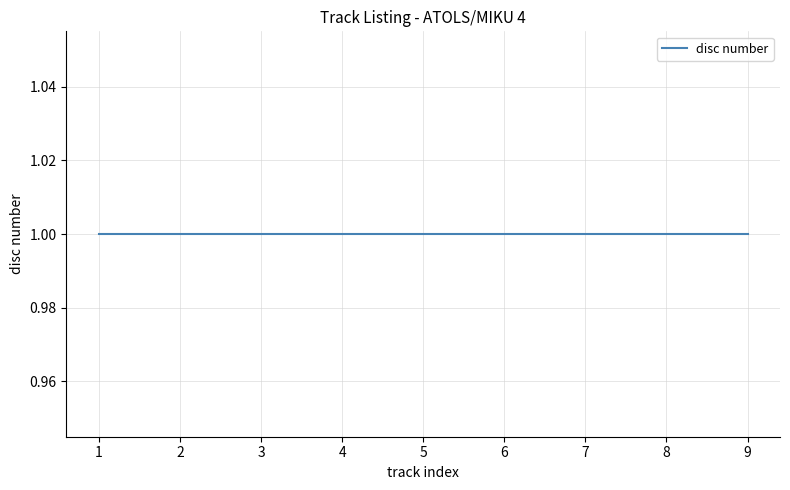

Is this an area chart (filled region under the line)?

No